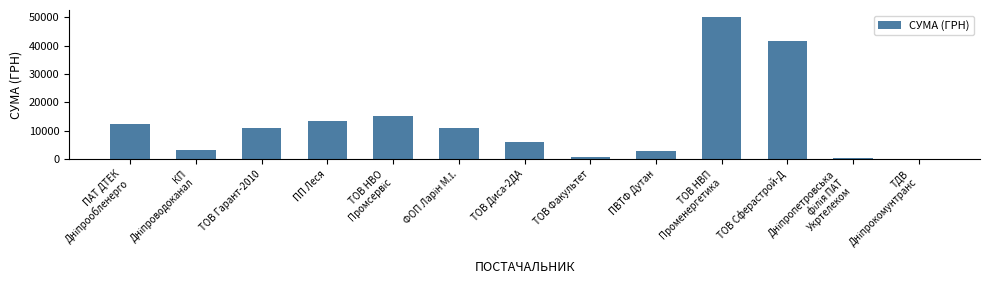

What is the sum of all values?

168550.0